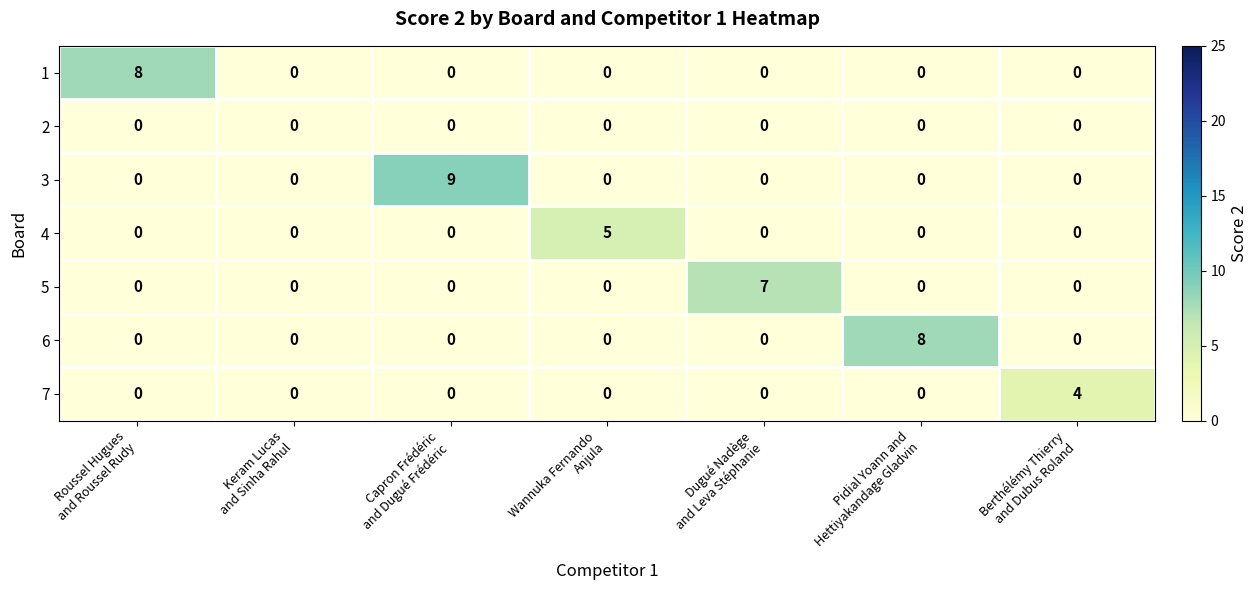

What is the difference between the maximum and minimum values in the 3 series?

9